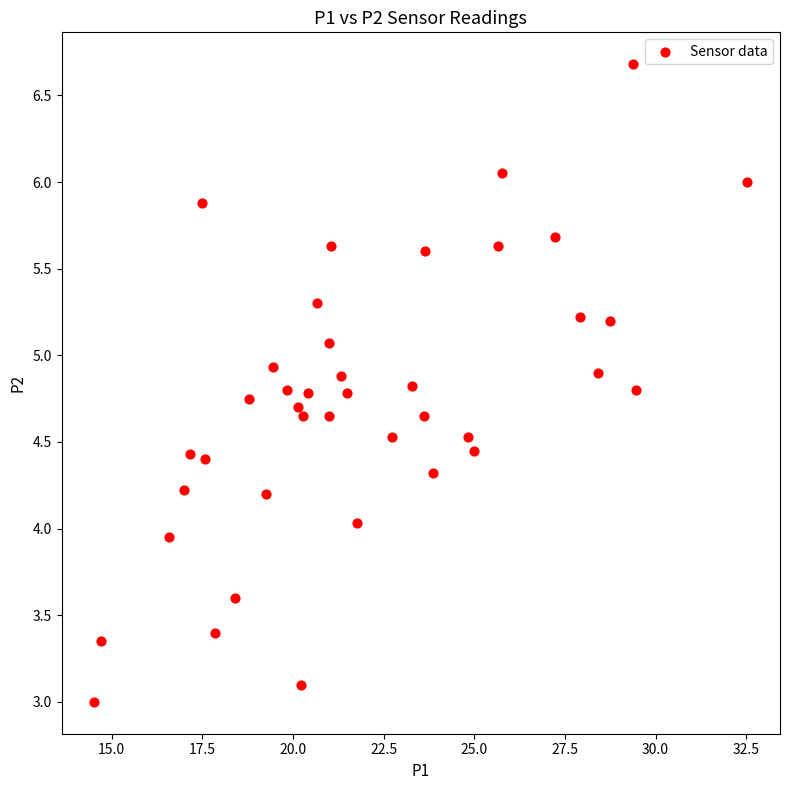

What is the range of Y values (max minus min)?

3.7